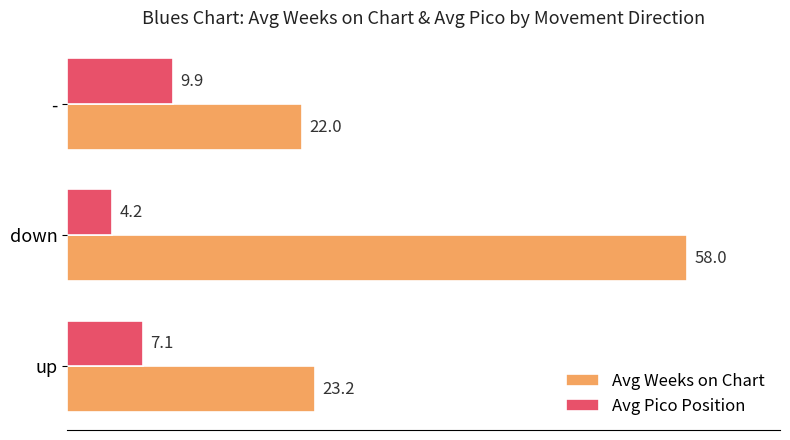

The Avg Pico Position series shows 6.4 at -. True or false?

False